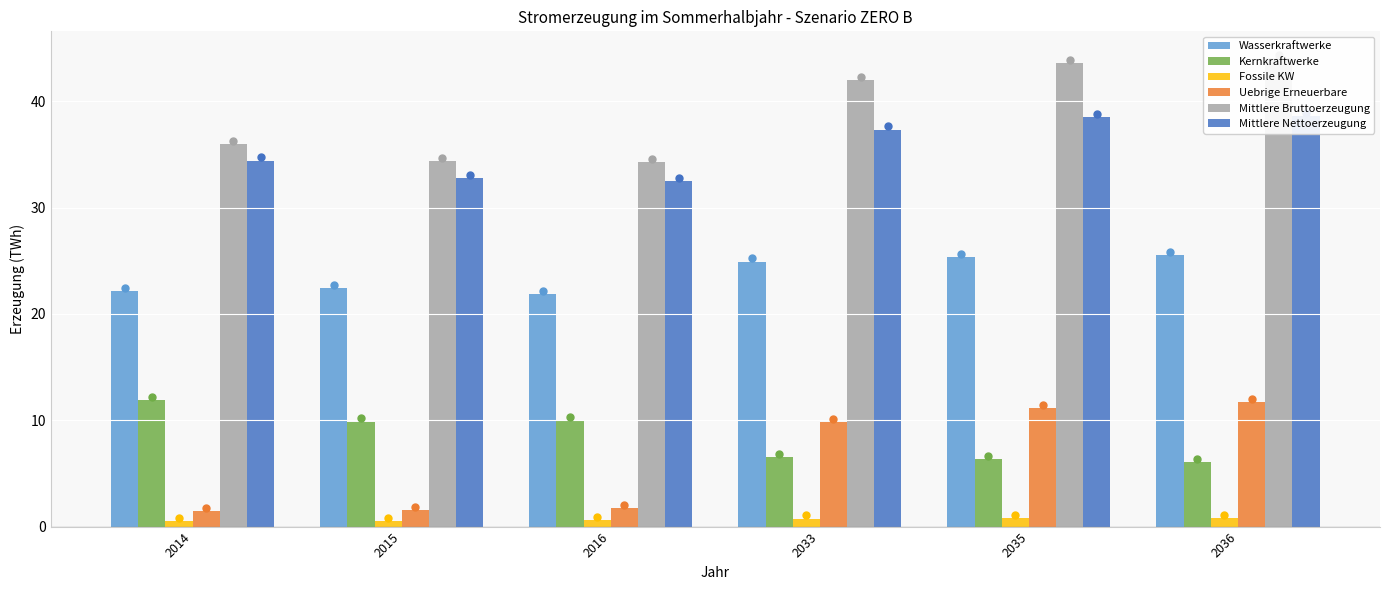

The Fossile KW series shows 0.8 at 2035. True or false?

True